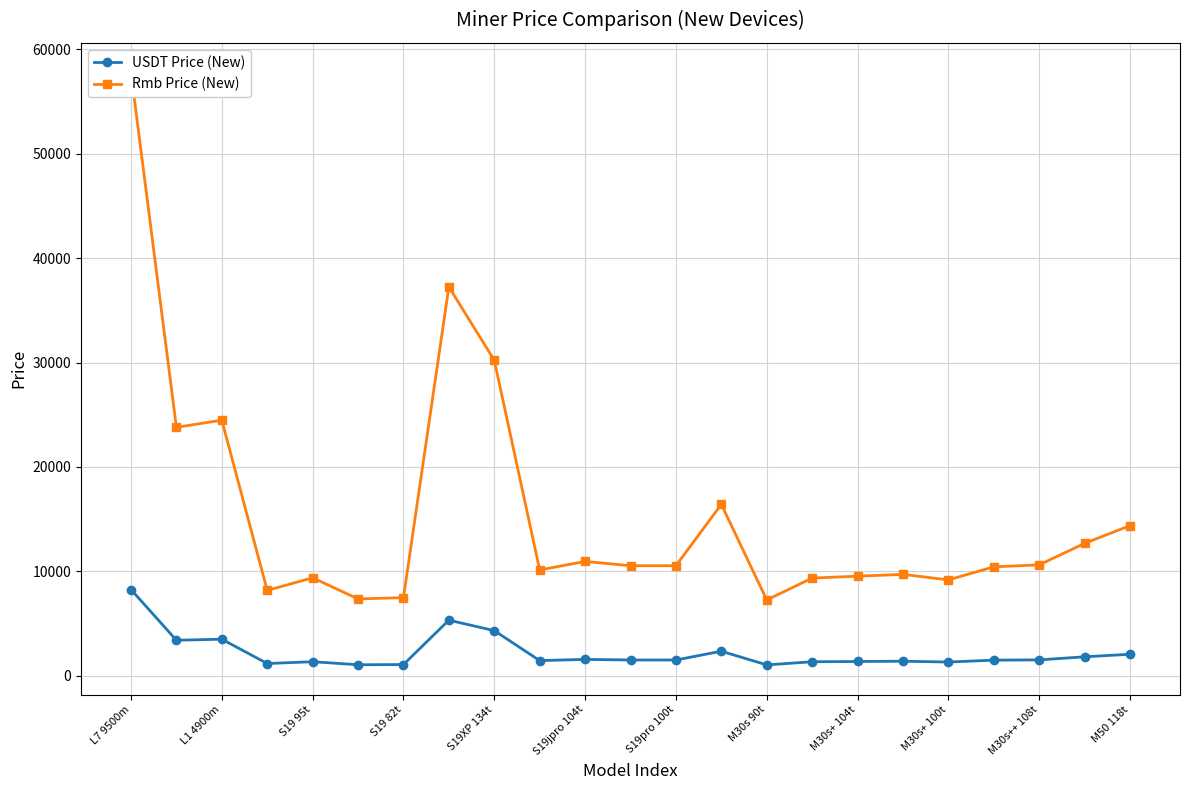

Where does the USDT Price (New) series first go above 1505?

L7 9500m